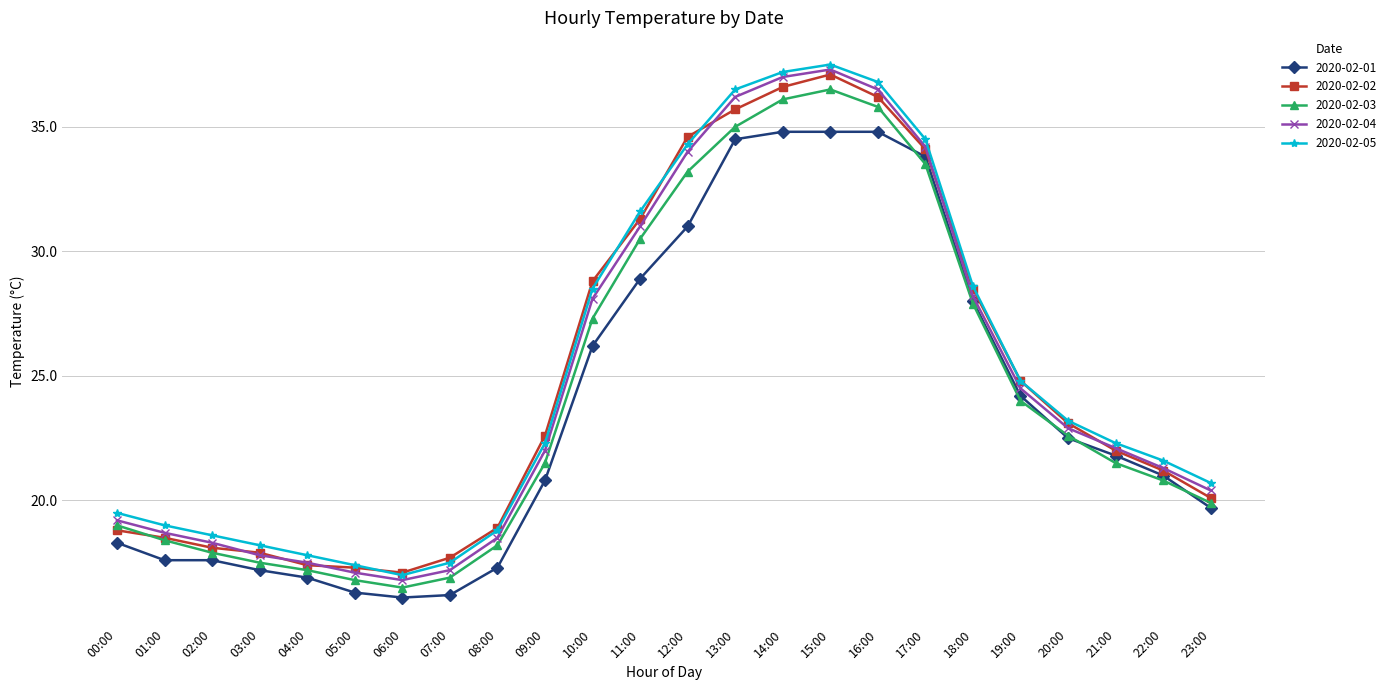

Reading right to left, transcribe all the data shown in this chart.

2020-02-01: 19.7	21.0	21.8	22.5	24.2	28.0	33.8	34.8	34.8	34.8	34.5	31.0	28.9	26.2	20.8	17.3	16.2	16.1	16.3	16.9	17.2	17.6	17.6	18.3
2020-02-02: 20.1	21.2	22.0	23.1	24.8	28.5	34.1	36.2	37.1	36.6	35.7	34.6	31.3	28.8	22.6	18.9	17.7	17.1	17.3	17.4	17.9	18.1	18.5	18.8
2020-02-03: 19.9	20.8	21.5	22.6	24.0	27.9	33.5	35.8	36.5	36.1	35.0	33.2	30.5	27.3	21.5	18.2	16.9	16.5	16.8	17.2	17.5	17.9	18.4	19.0
2020-02-04: 20.4	21.3	22.1	22.9	24.5	28.2	34.2	36.5	37.3	37.0	36.2	34.0	31.0	28.1	22.0	18.5	17.2	16.8	17.1	17.5	17.8	18.3	18.7	19.2
2020-02-05: 20.7	21.6	22.3	23.2	24.8	28.6	34.5	36.8	37.5	37.2	36.5	34.3	31.6	28.5	22.3	18.8	17.5	17.0	17.4	17.8	18.2	18.6	19.0	19.5